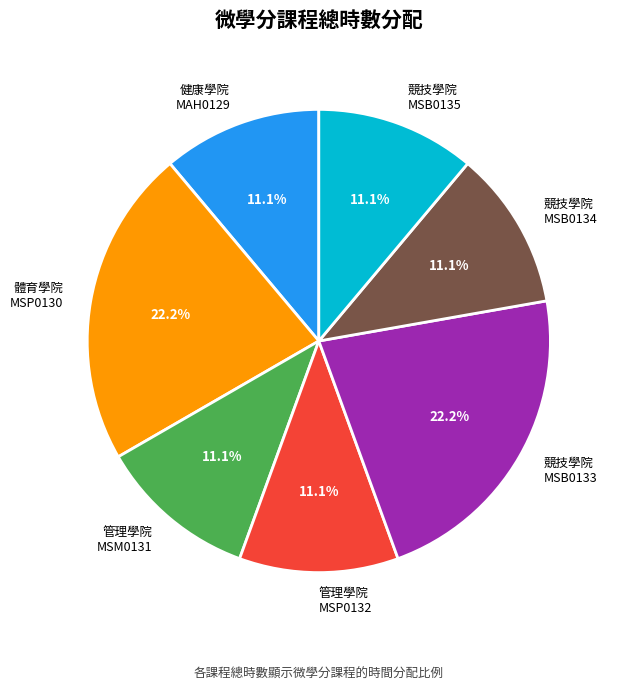

What percentage is NOT represented by 體育學院 MSP0130?

77.8%